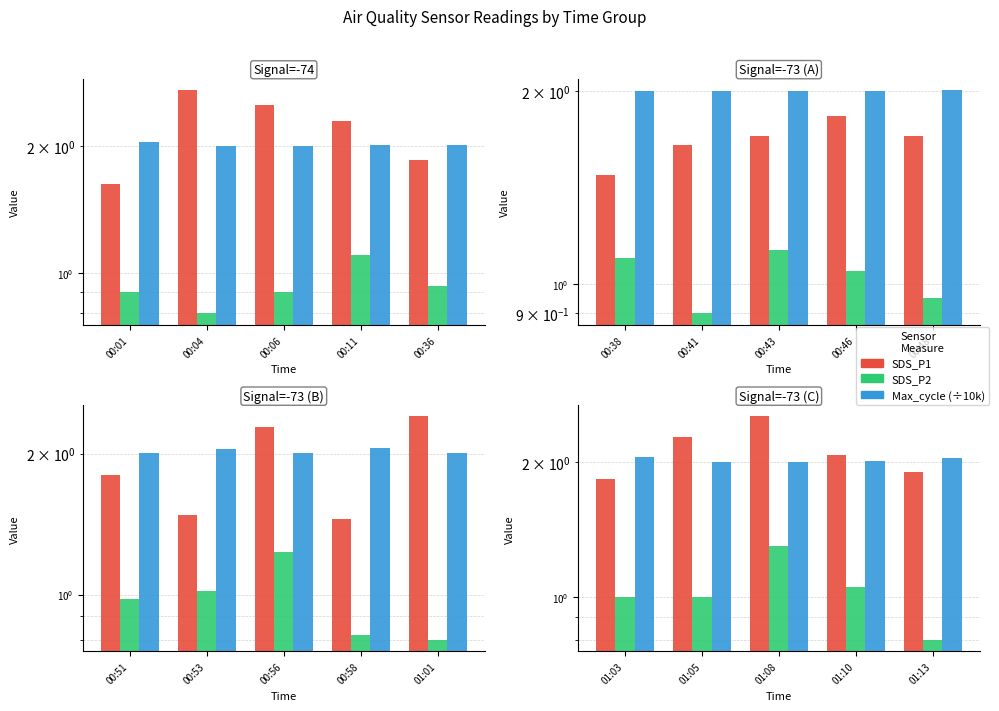

What is the value of the Max_cycle (÷10k) bar at the 3rd from the left?

2.0